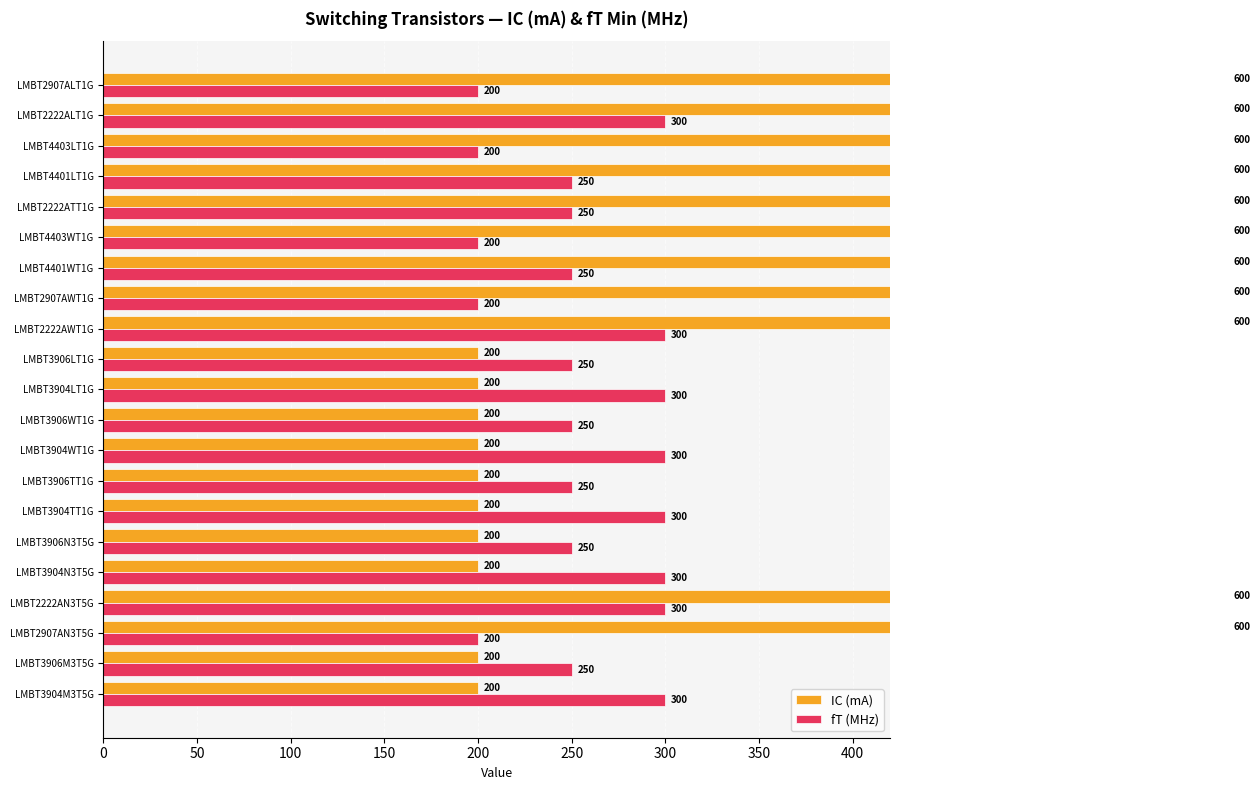

Between LMBT2222ALT1G and LMBT3906LT1G, which is larger?

LMBT2222ALT1G